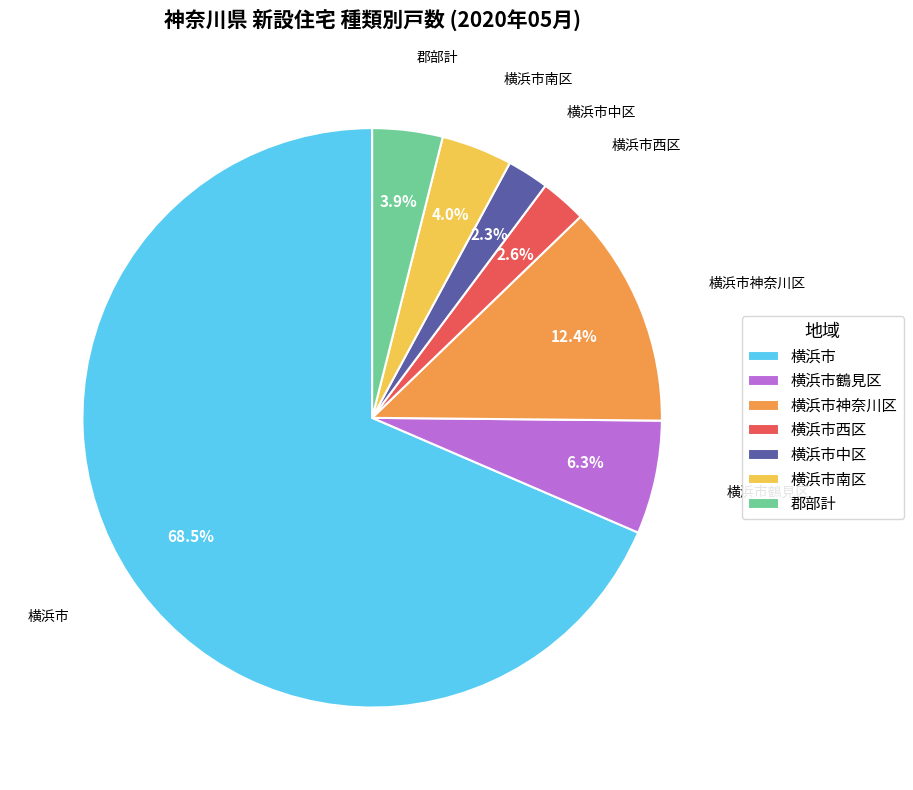

To the nearest percent, what percentage of the pie is 横浜市南区?

4%